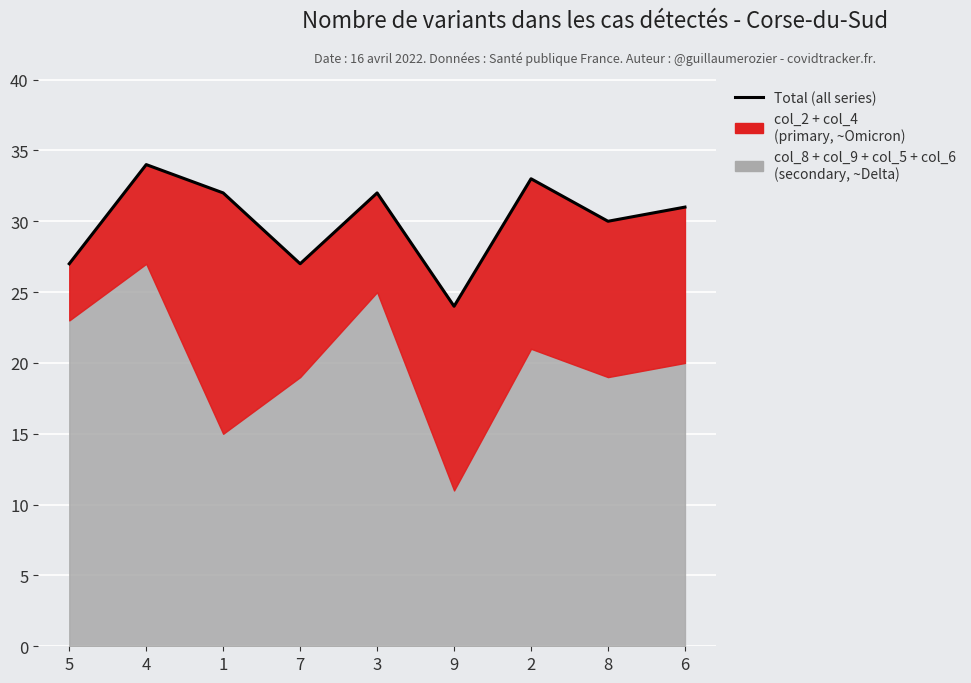

The chart shows a value of 19 at 4. True or false?

False